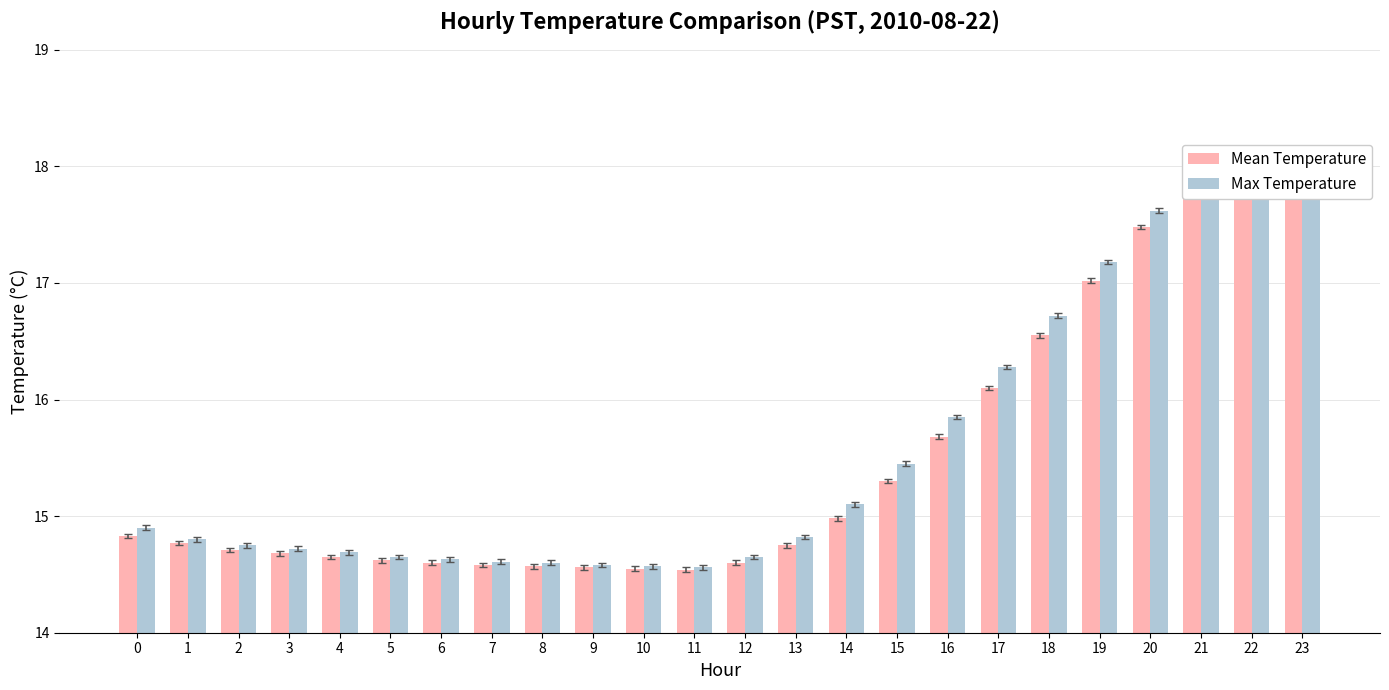

How many groups of bars are there?

24